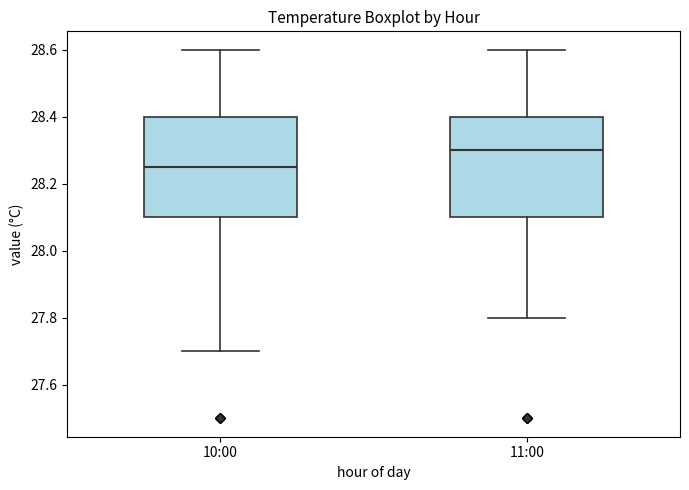

Reading left to right, transcribe this box plot: for each box, give where its median line is, the range the box spans, and where its two whiskers end, as read against the y-axis. The values are not printed on the chart, so give them approximately, as read against the axis.

10:00: median 28.26, box 28.10 to 28.40, whiskers 27.70 to 28.60
11:00: median 28.30, box 28.10 to 28.40, whiskers 27.80 to 28.60